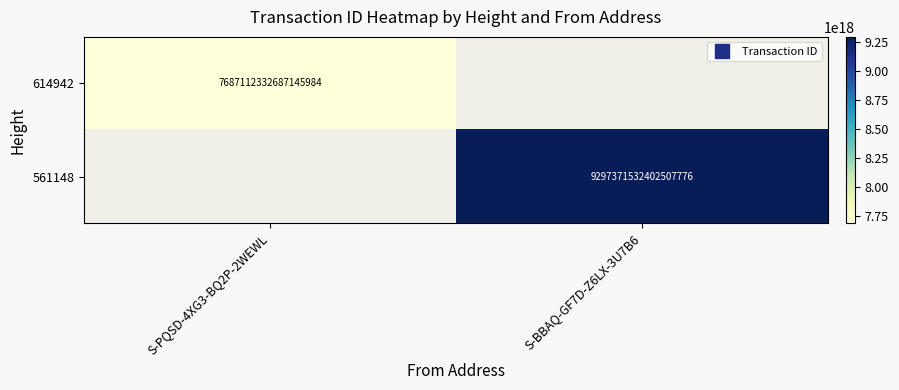

At S-BBAQ-GF7D-Z6LX-3U7B6, list the series in order from largest to smallest.

614942, 561148